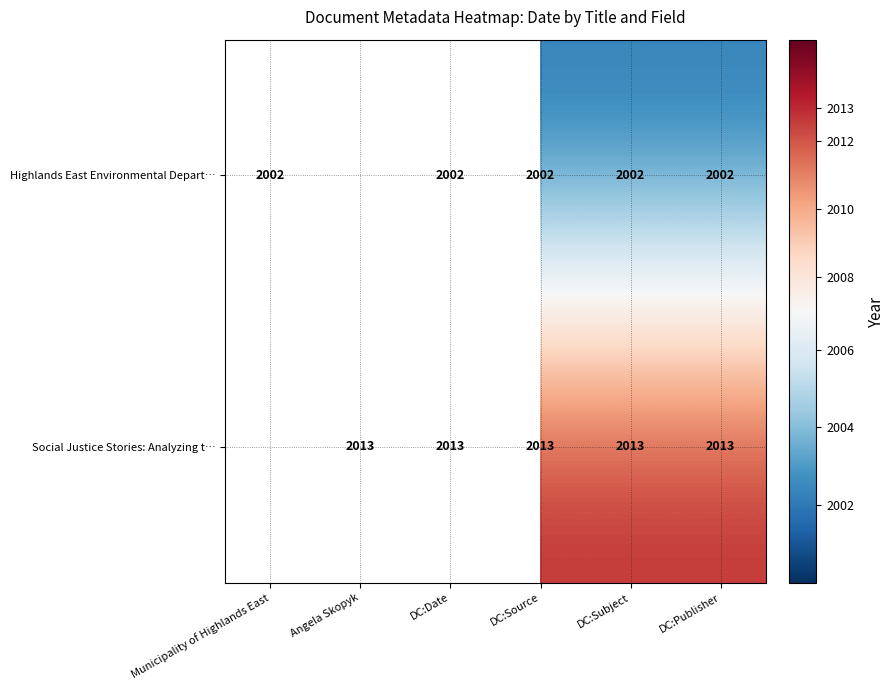

What is the total value across all series at DC:Subject?

4015